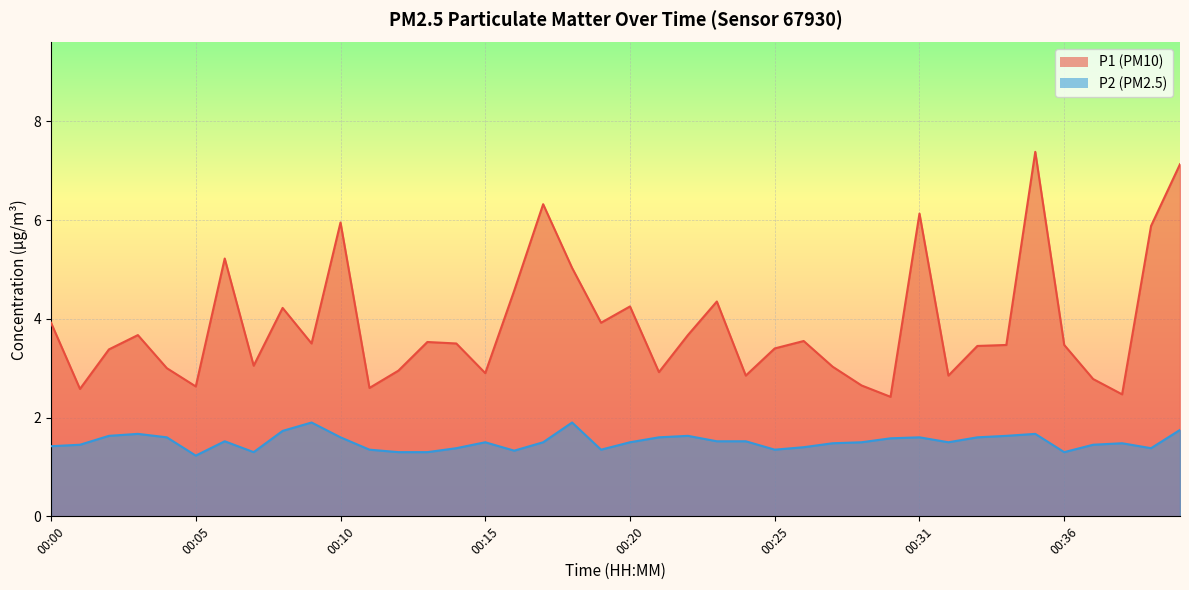

Which has a higher value, 00:12 or 00:10?

00:10